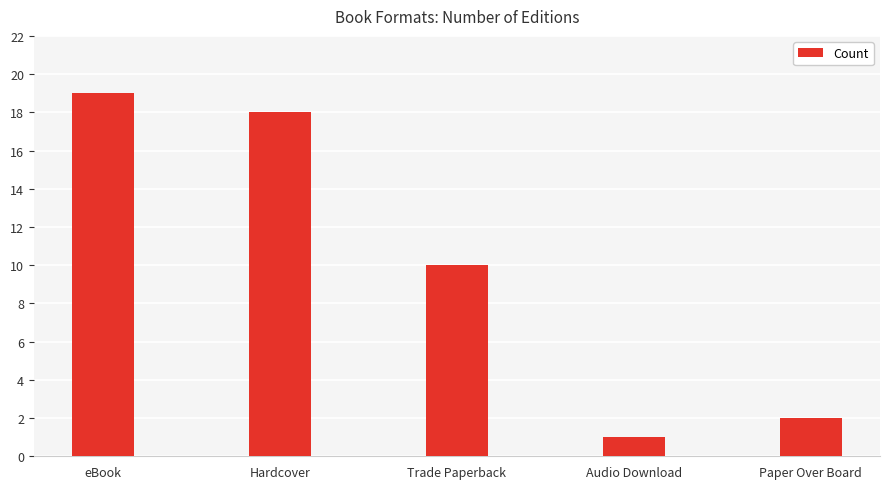

List the labels in order of value, largest first.

eBook, Hardcover, Trade Paperback, Paper Over Board, Audio Download